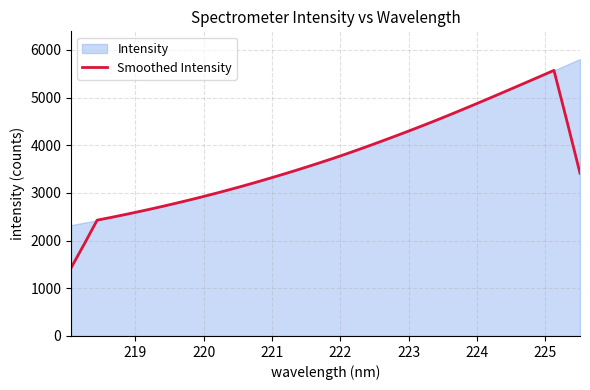

Reading left to right, what are all the values shown in this chart?

1425.5	1921.9	2429.1	2482.7	2538.7	2596.7	2656.1	2718.1	2782.0	2847.8	2915.8	2986.6	3059.1	3133.5	3210.9	3290.7	3372.0	3454.7	3541.0	3628.7	3718.6	3811.6	3908.2	4006.5	4107.1	4209.0	4313.1	4419.1	4527.3	4637.7	4750.6	4864.9	4980.7	5097.2	5214.6	5332.6	5451.2	5570.0	4503.6	3413.4